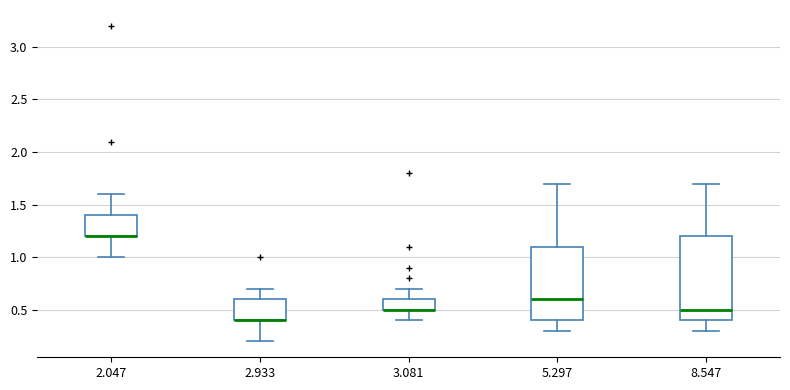

Where does the lower whisker of the box at x = 2.047 end on the y-axis? The values are not printed on the chart, so give them approximately, as read against the axis.

1.0